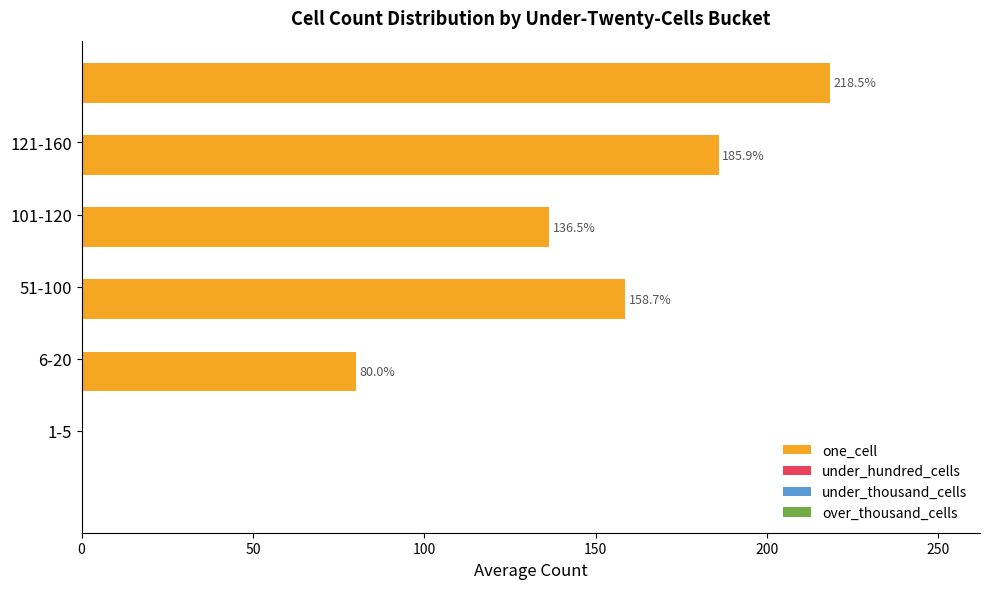

What is the smallest value displayed?

80.0